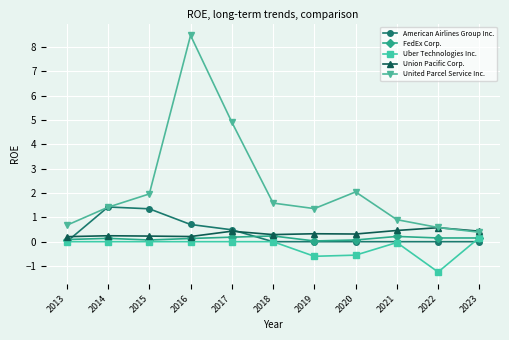

Where does the United Parcel Service Inc. series first go above 1?

2014